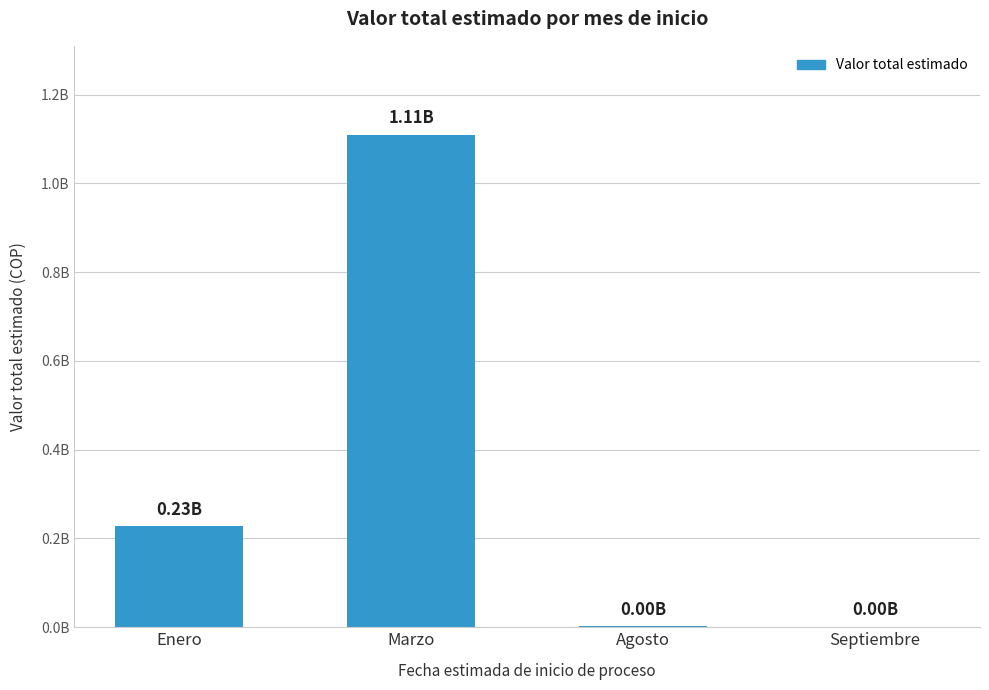

Between Enero and Marzo, which is larger?

Marzo